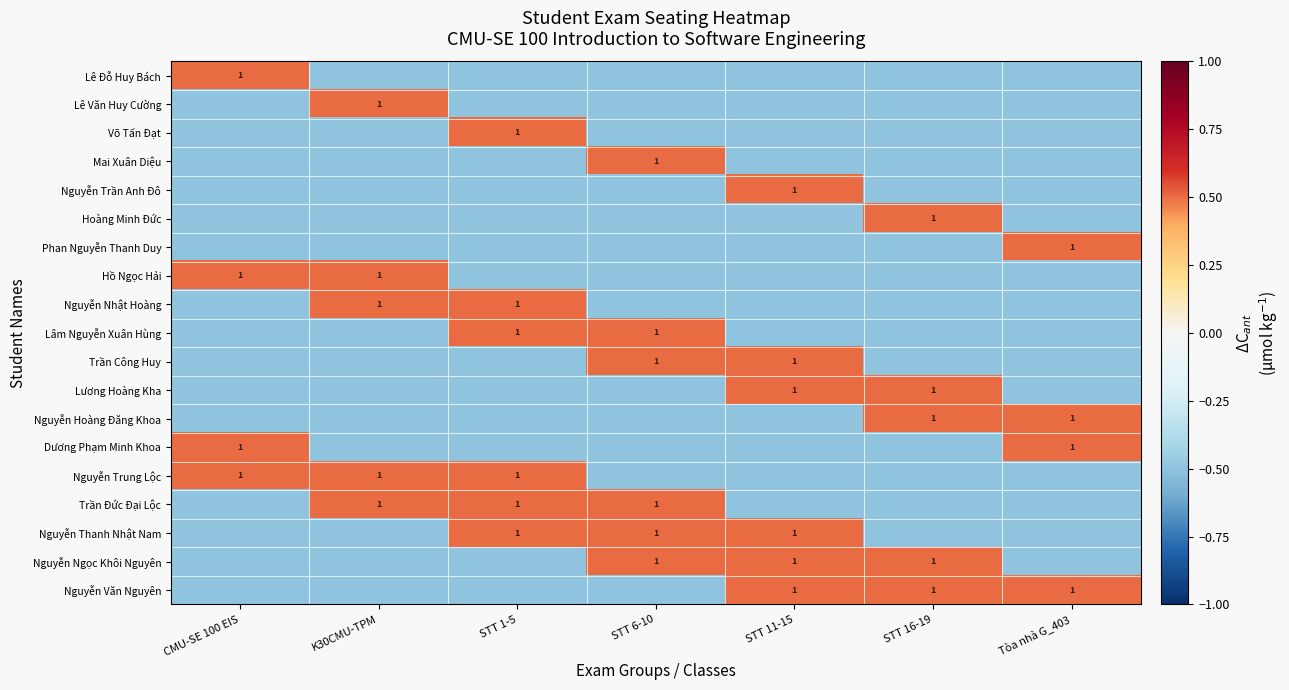

Is it true that Nguyễn Văn Nguyên equals 1.0 at STT 11-15?

True